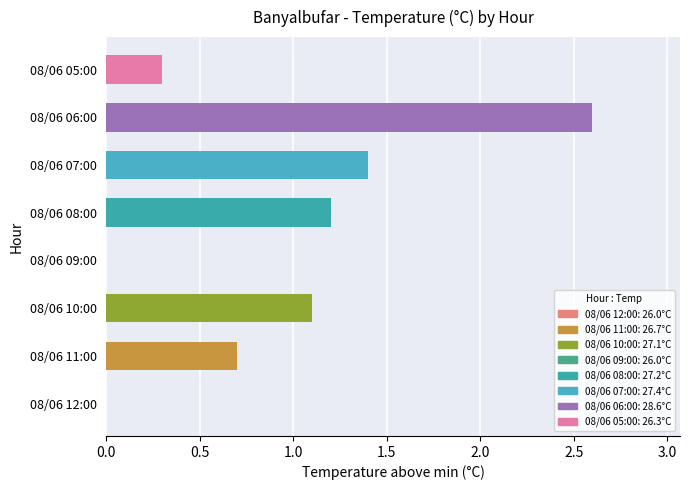

What is the sum of the values at 08/06 08:00 and 08/06 07:00?

2.6